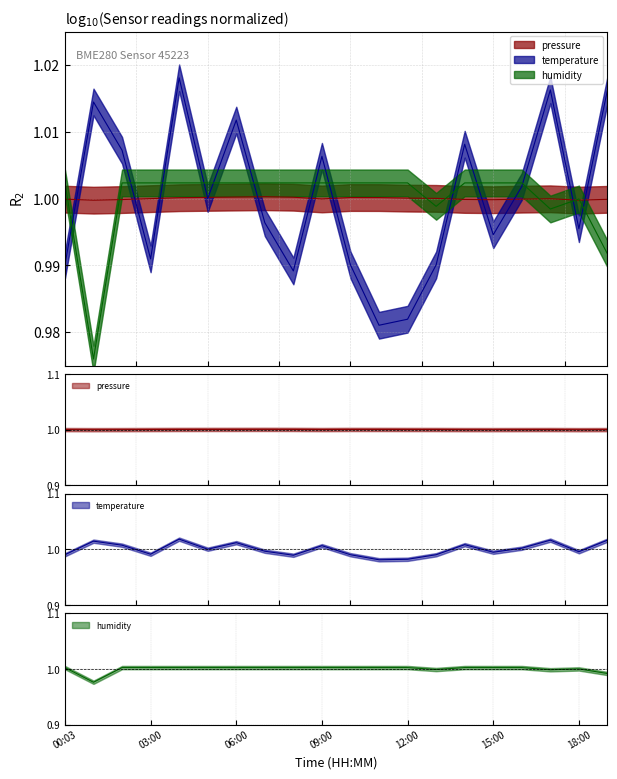

At 12:00, list the series in order from largest to smallest.

humidity, pressure, temperature